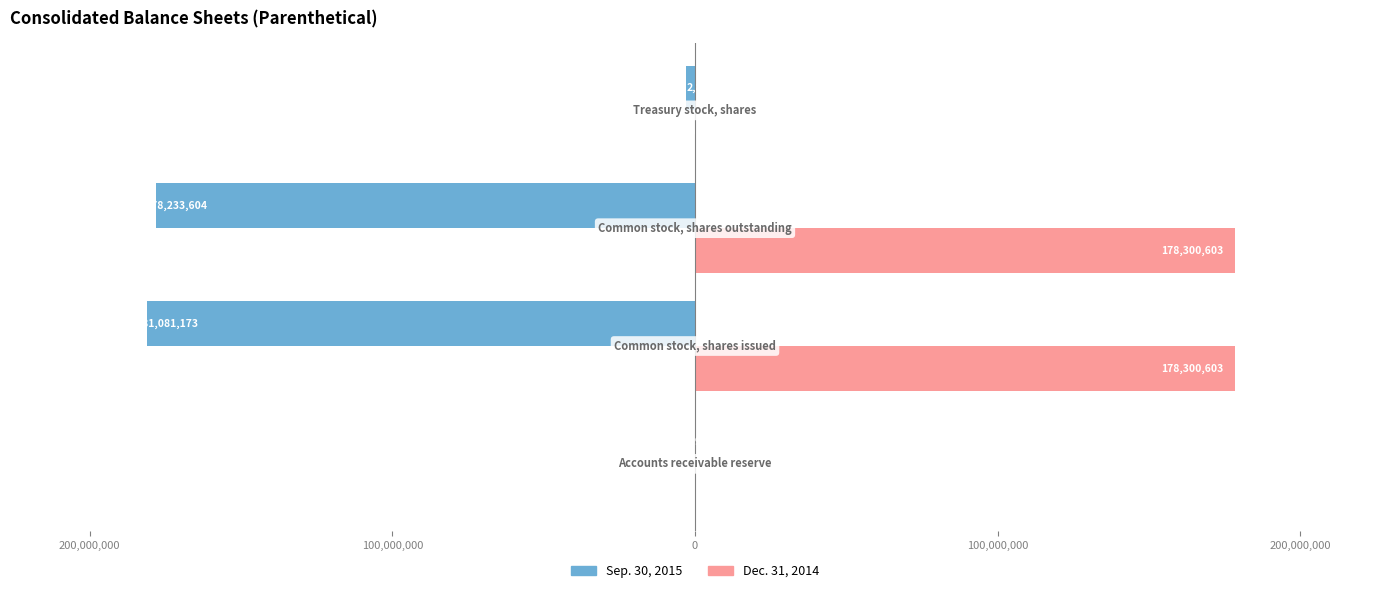

What is the maximum value shown in the chart?

178300603